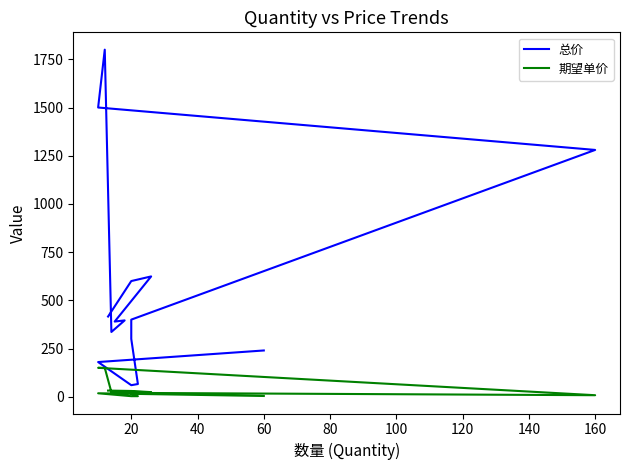

Between 100 and 180, which series saw the biggest shift?

总价